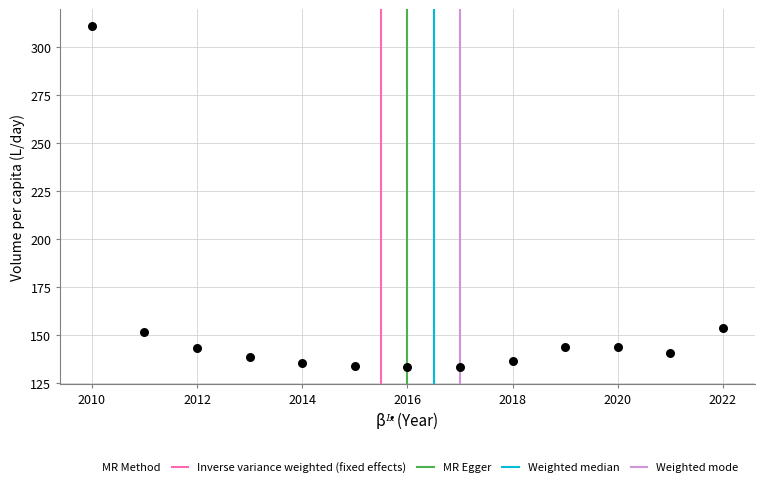

What is the range of Y values (max minus min)?

177.9